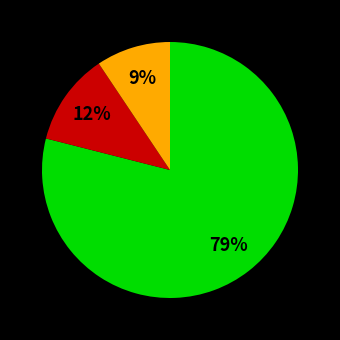

How many slices are in this pie chart?

3